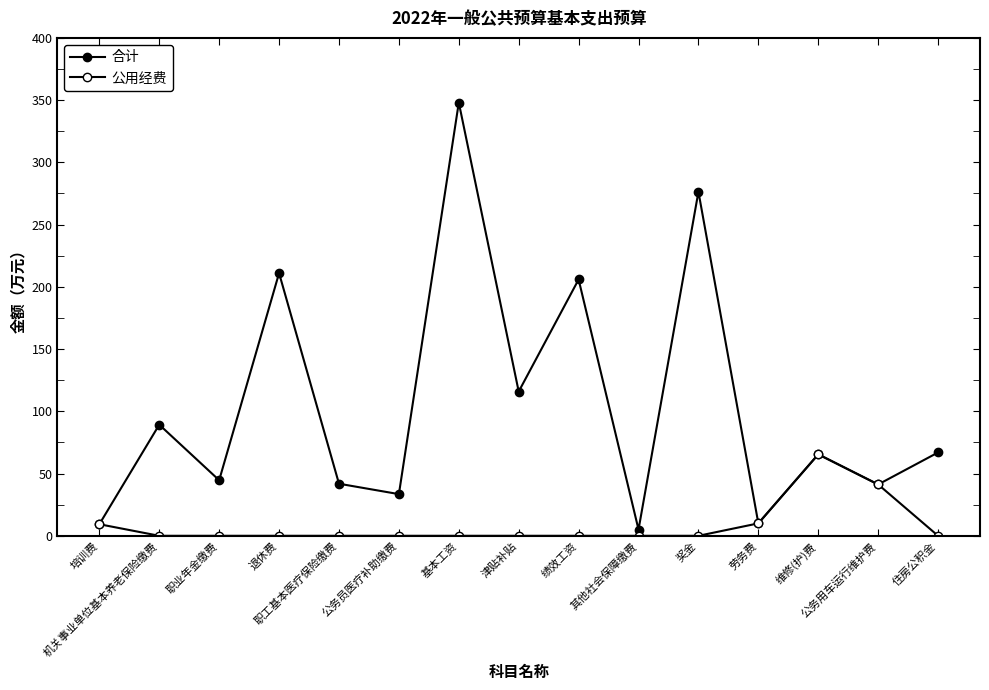

Count the number of categories in the chart.

15